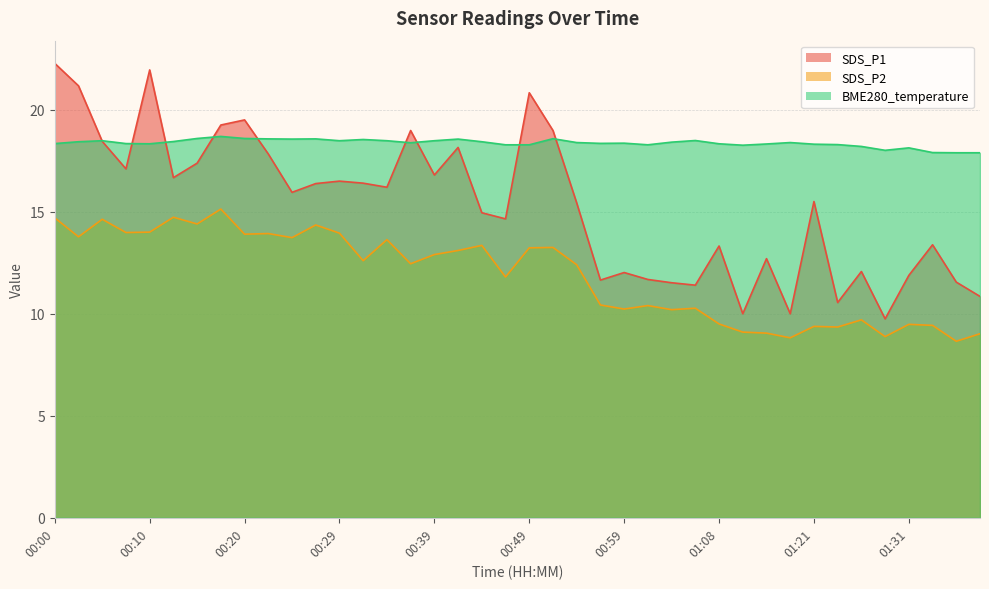

At which category is the sum across all series the highest?

00:00